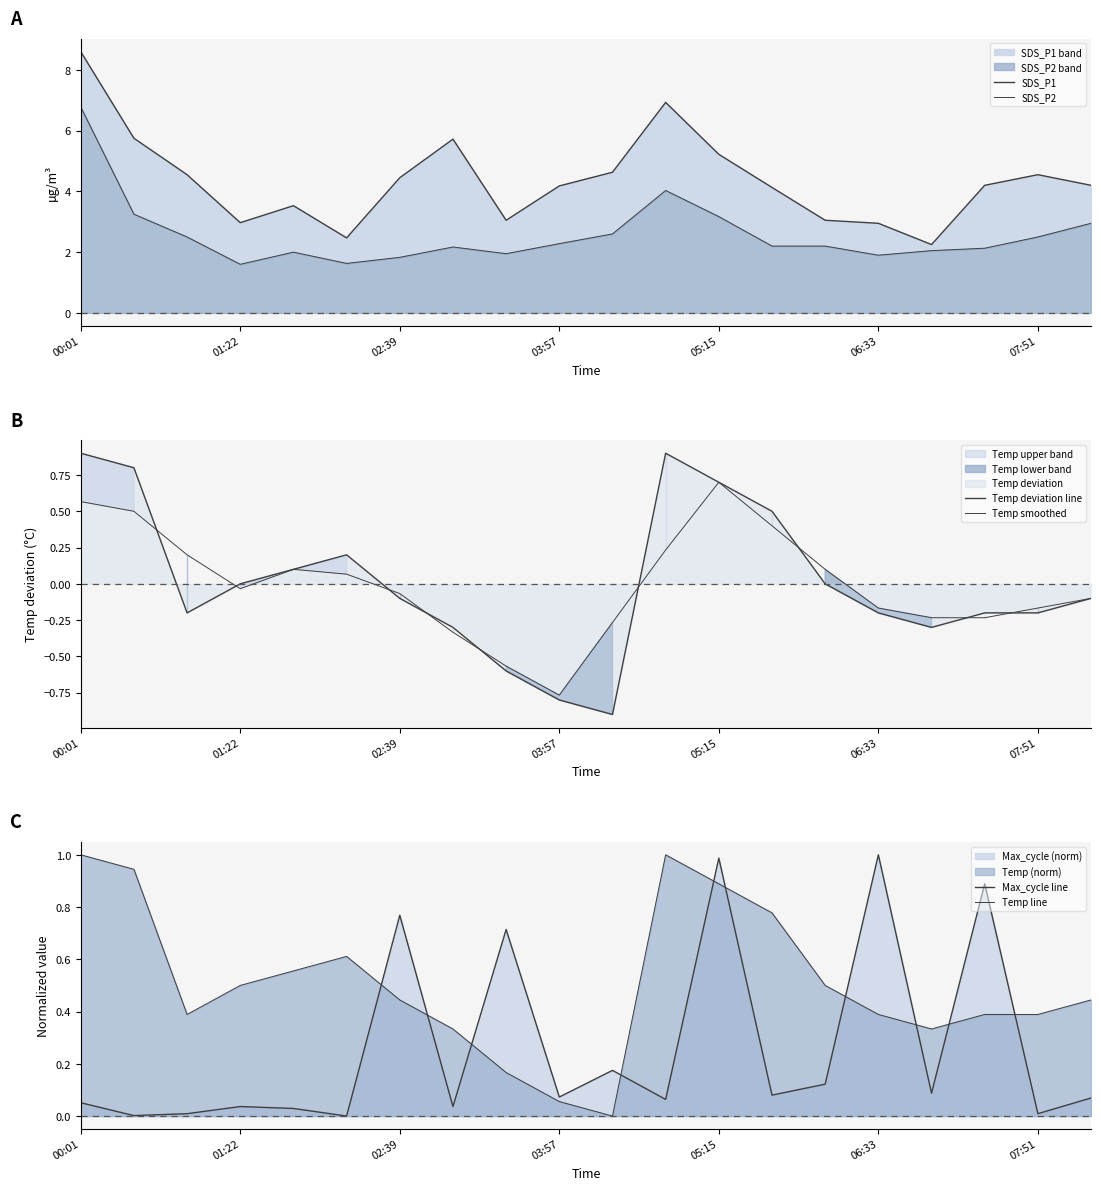

What is the label of the 1st point from the left?

00:01